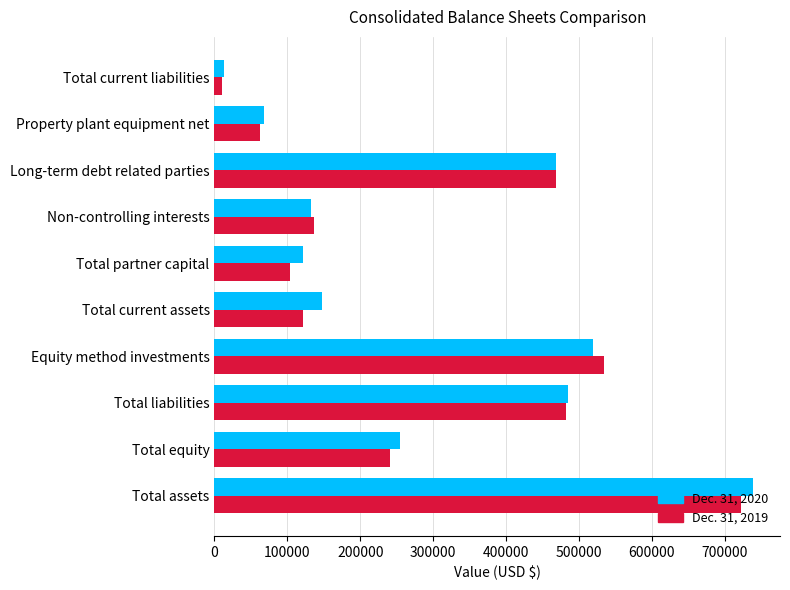

At how many categories does at least one series exceed 384361?

4